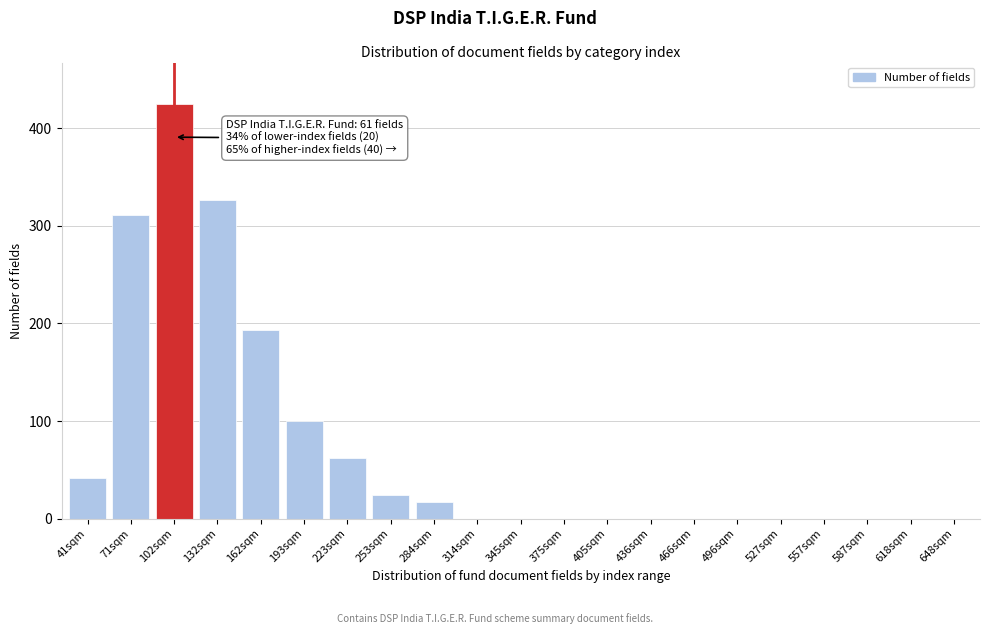

Reading left to right, what are all the values shown in this chart?

41sqm=42	71sqm=311	102sqm=425	132sqm=327	162sqm=193	193sqm=100	223sqm=62	253sqm=24	284sqm=17	314sqm=0	345sqm=0	375sqm=0	405sqm=0	436sqm=0	466sqm=0	496sqm=0	527sqm=0	557sqm=0	587sqm=0	618sqm=0	648sqm=0